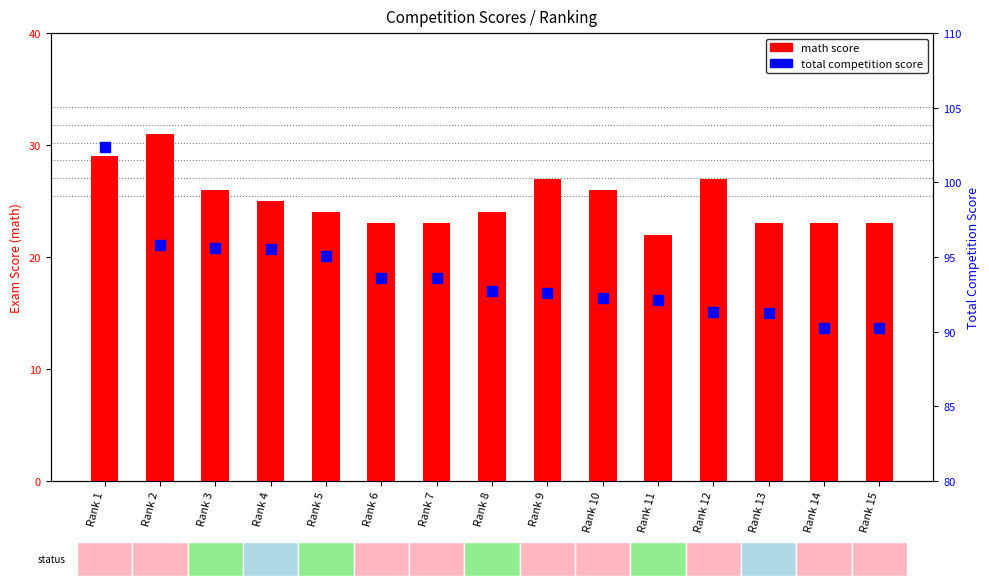

Which series reaches the minimum Y coordinate?

math score